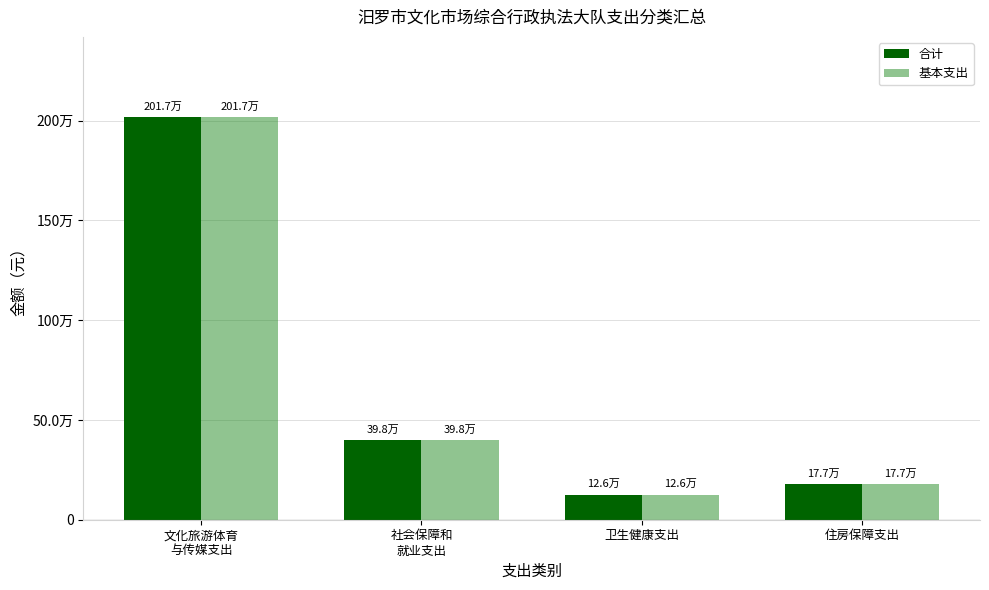

What is the label of the 2nd bar from the left?

社会保障和
就业支出